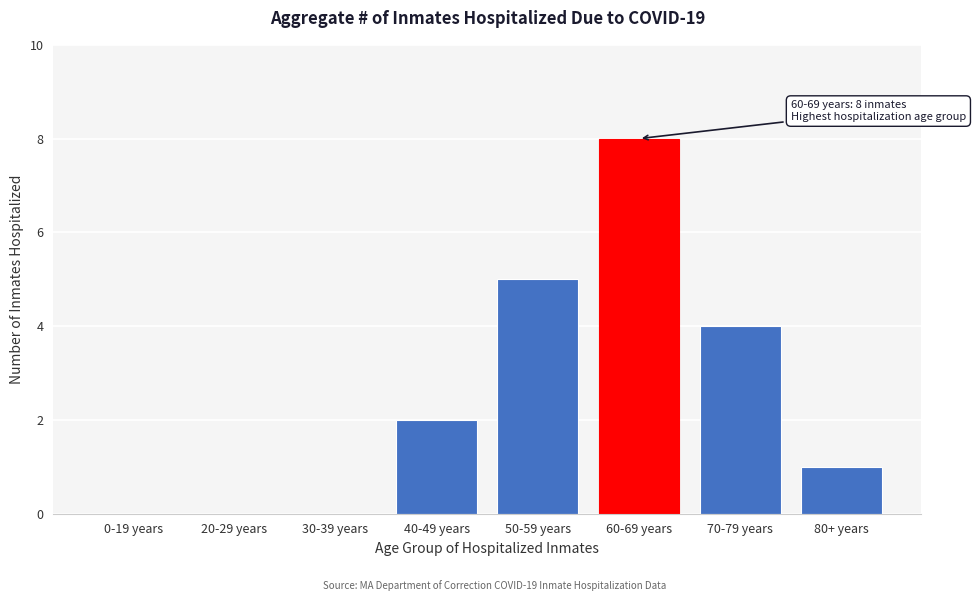

Reading left to right, list all the values displayed in this chart.

0-19 years=0	20-29 years=0	30-39 years=0	40-49 years=2	50-59 years=5	60-69 years=8	70-79 years=4	80+ years=1